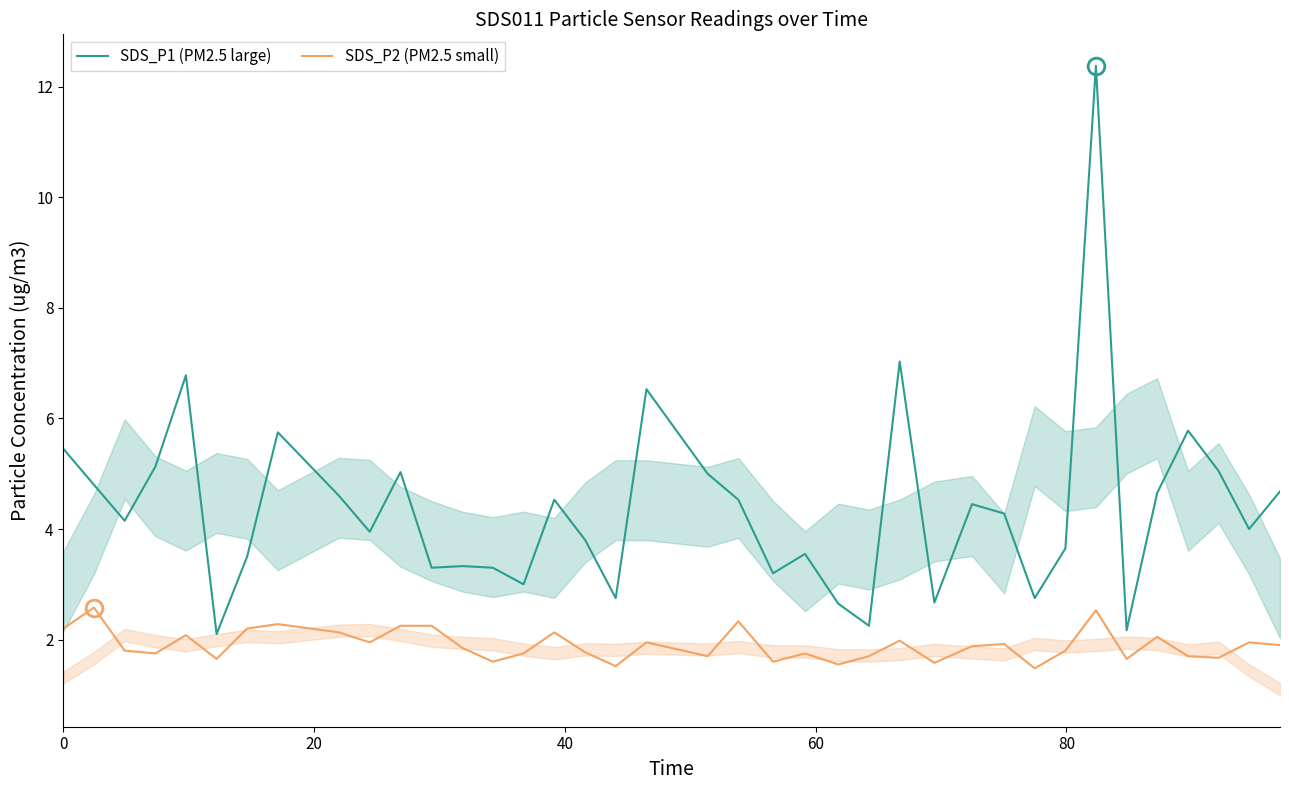

What are all the series names shown in the legend?

SDS_P1 (PM2.5 large), SDS_P2 (PM2.5 small)